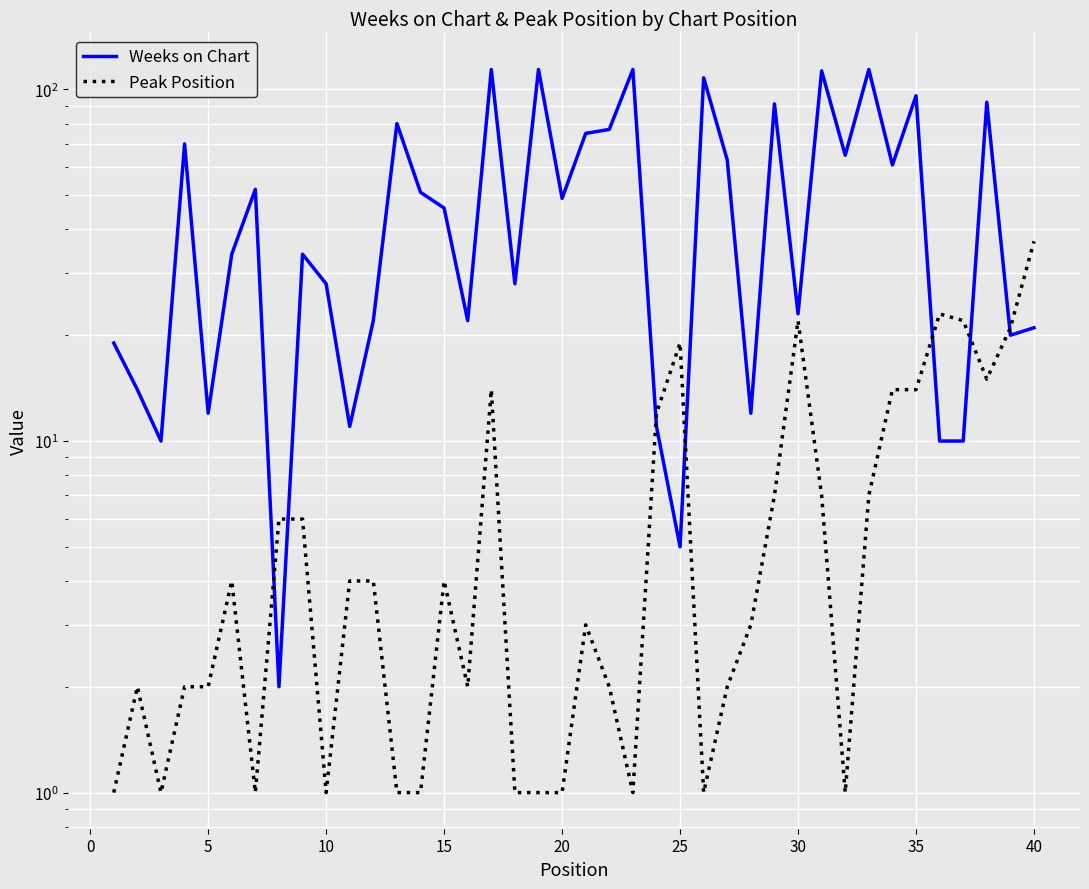

Is it true that Peak Position equals 2 at 31?

False